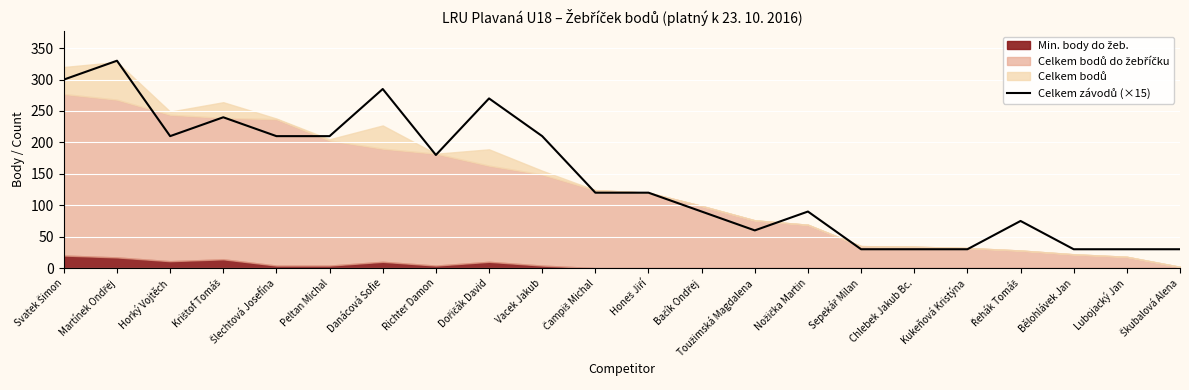

How many values exceed 120?

10